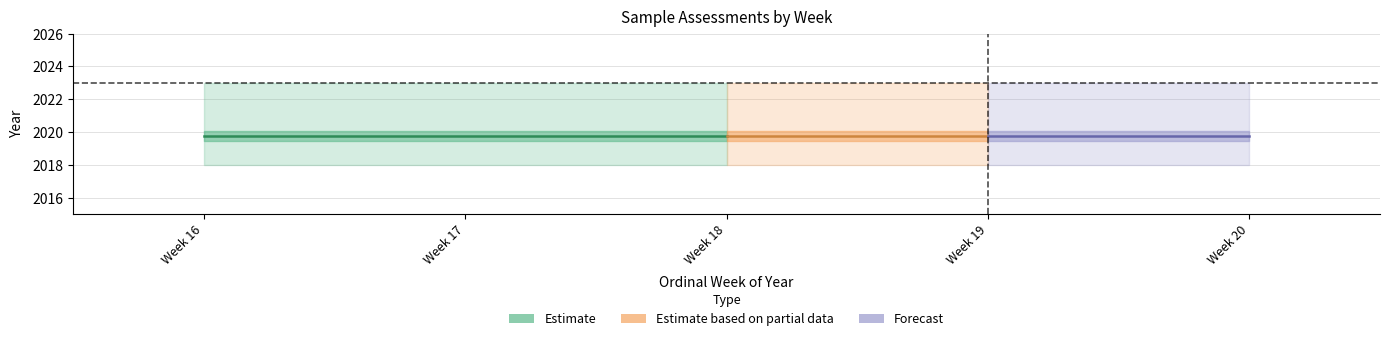

Is the value of Forecast at 18 greater than the value of Estimate based on partial data at 18?

No